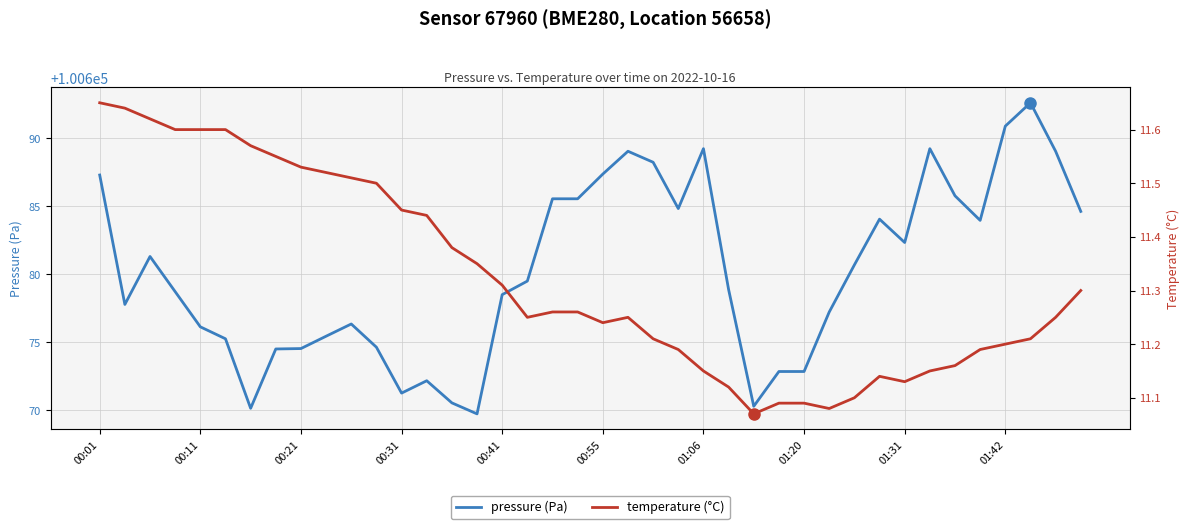

True or false: temperature (°C) and pressure (Pa) intersect in this chart.

False